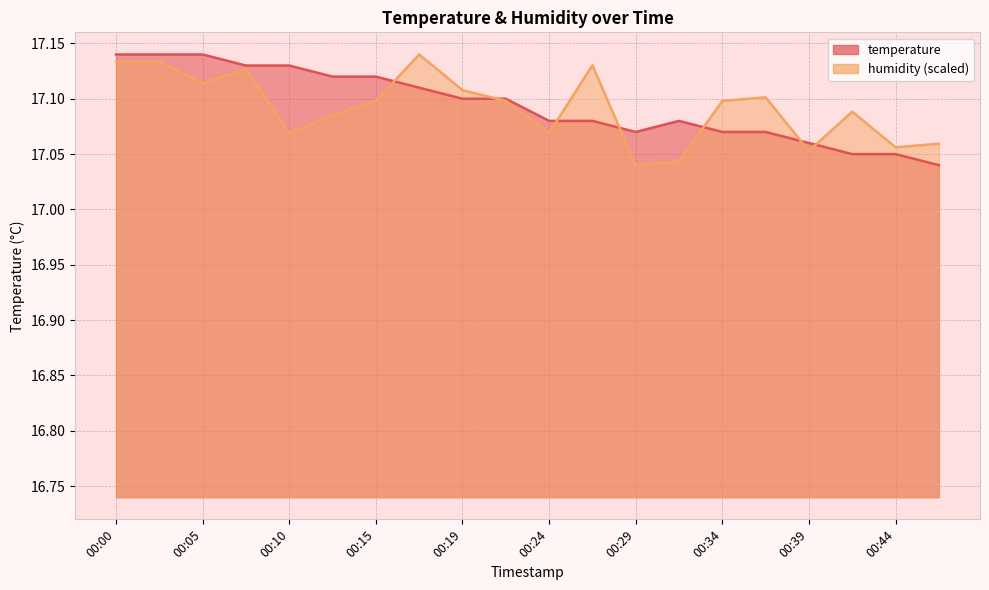

Rank the series at 00:32 from lowest to highest value.

humidity, temperature